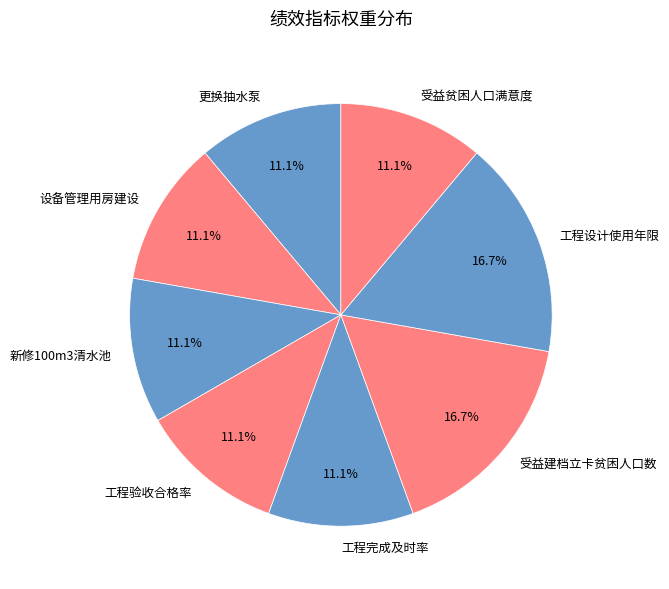

What is the total percentage of 更换抽水泵 and 工程完成及时率?

22.2%